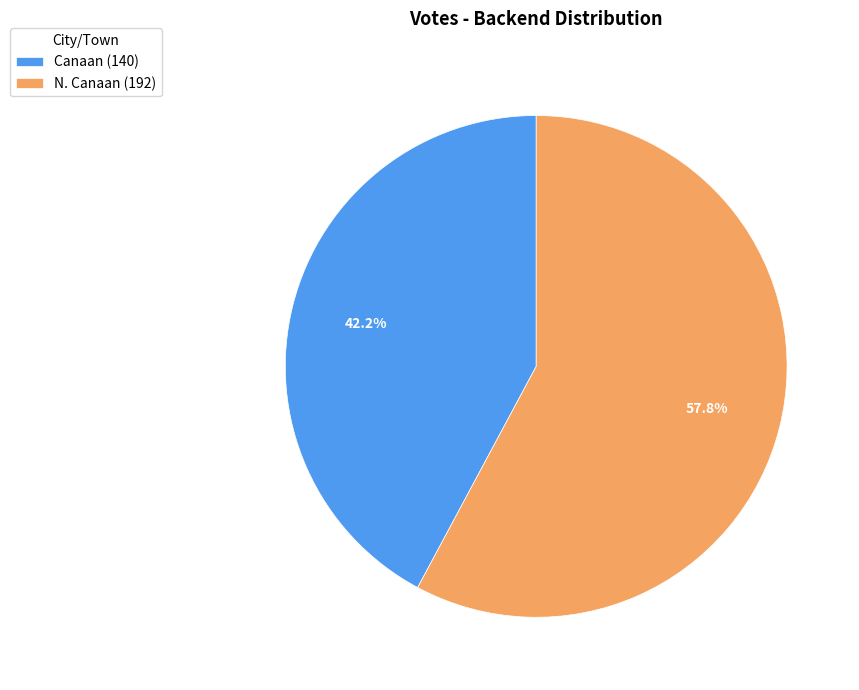

Which slice is the largest?

N. Canaan